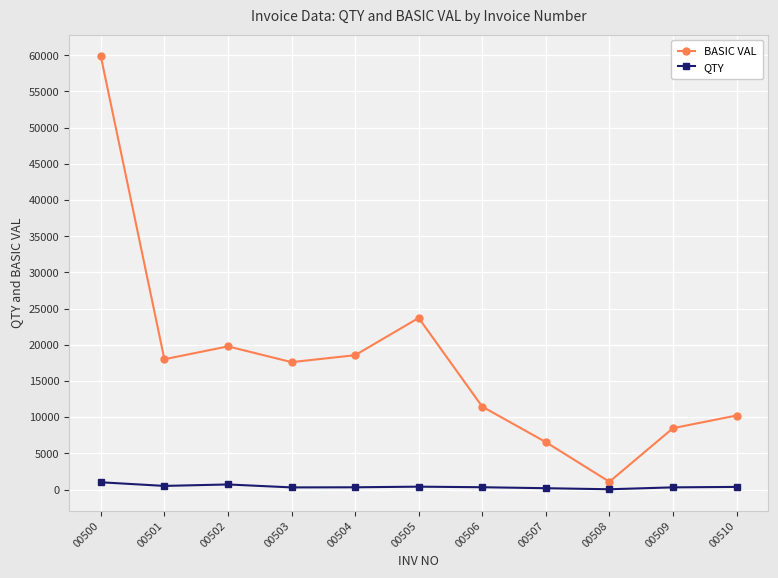

Is the value of QTY at 00507 greater than the value of BASIC VAL at 00508?

No